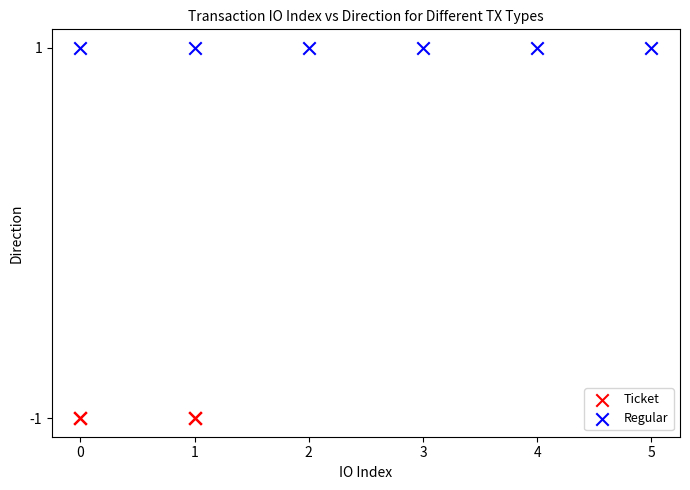

Which series reaches the maximum Y coordinate?

Regular